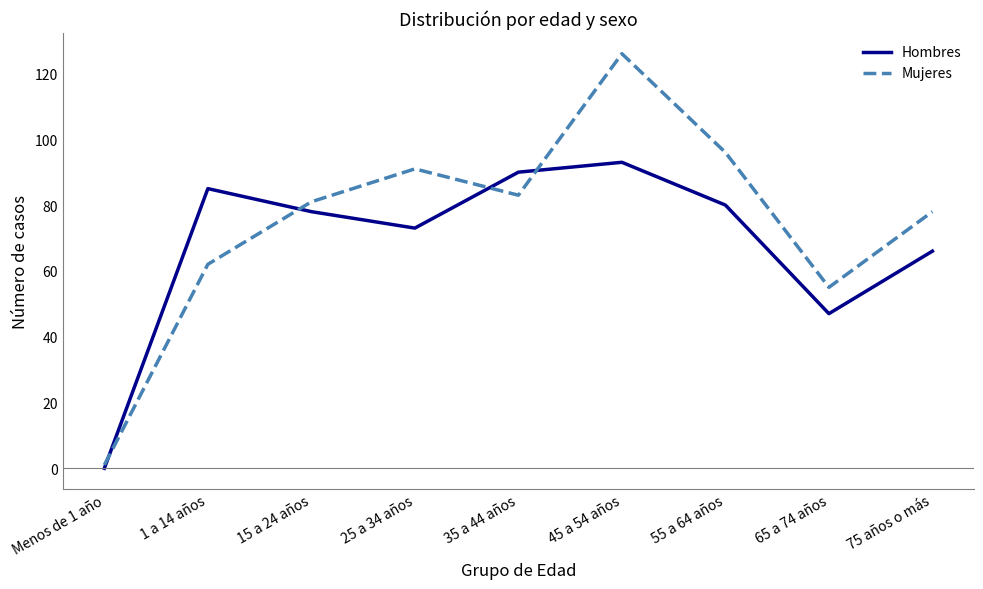

What is the approximate value of Mujeres at 35 a 44 años?

83